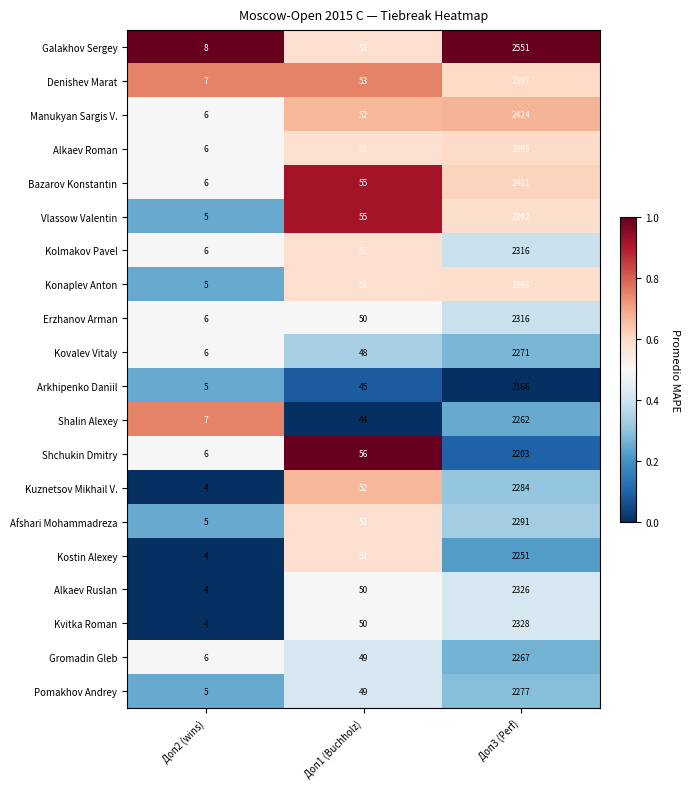

What is the average value of the Kostin Alexey series?

769